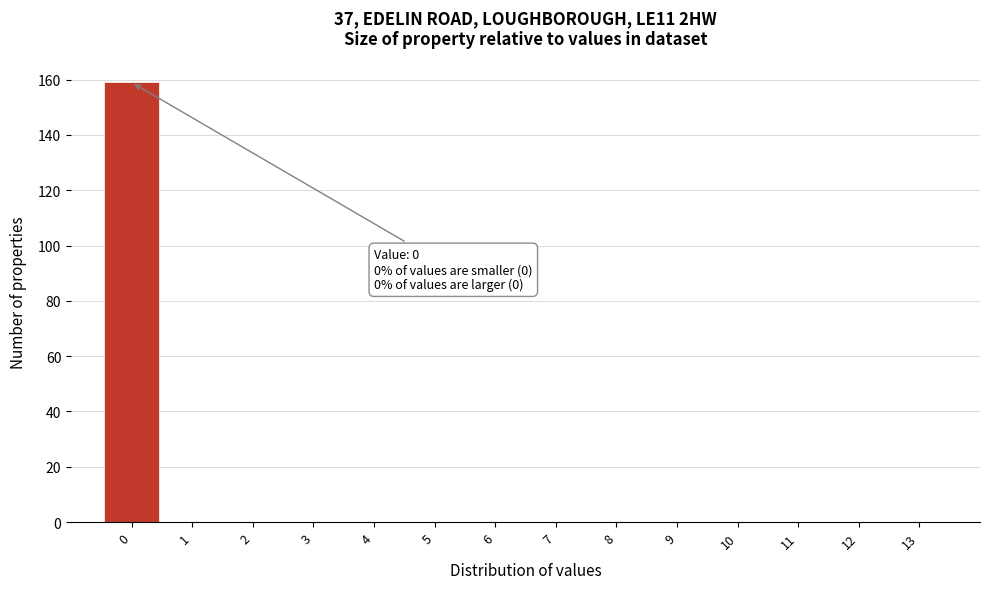

Which range on the x-axis has the tallest bar?

-0.5 to 0.5